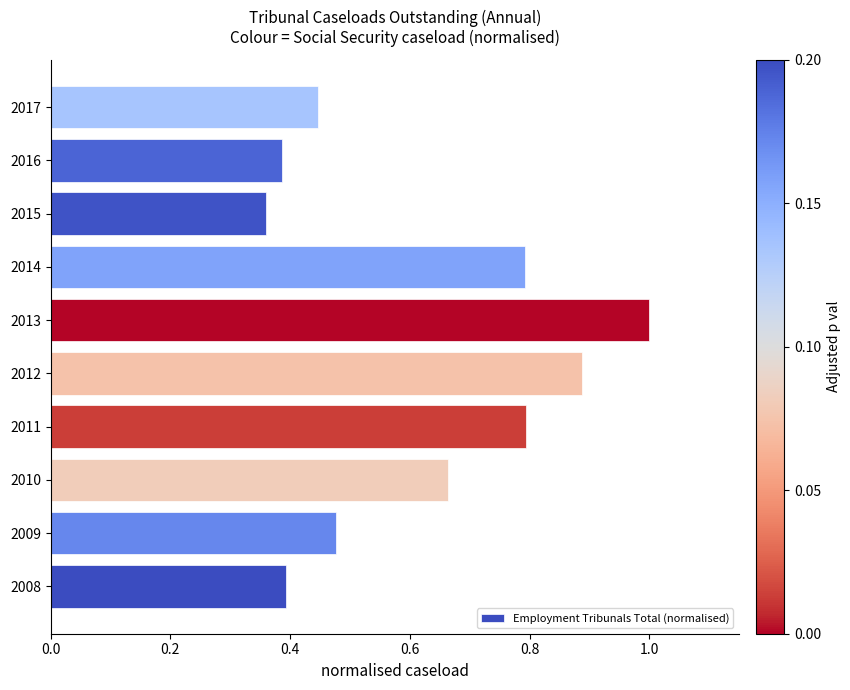

True or false: the data shows 0.2 at 2014.

False